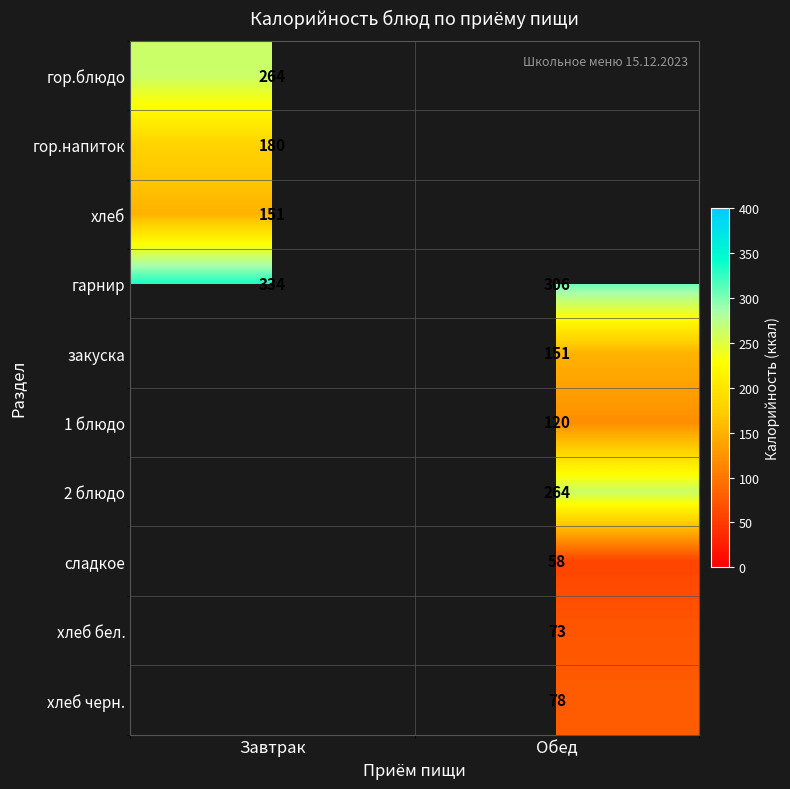

At how many categories does at least one series exceed 152?

2